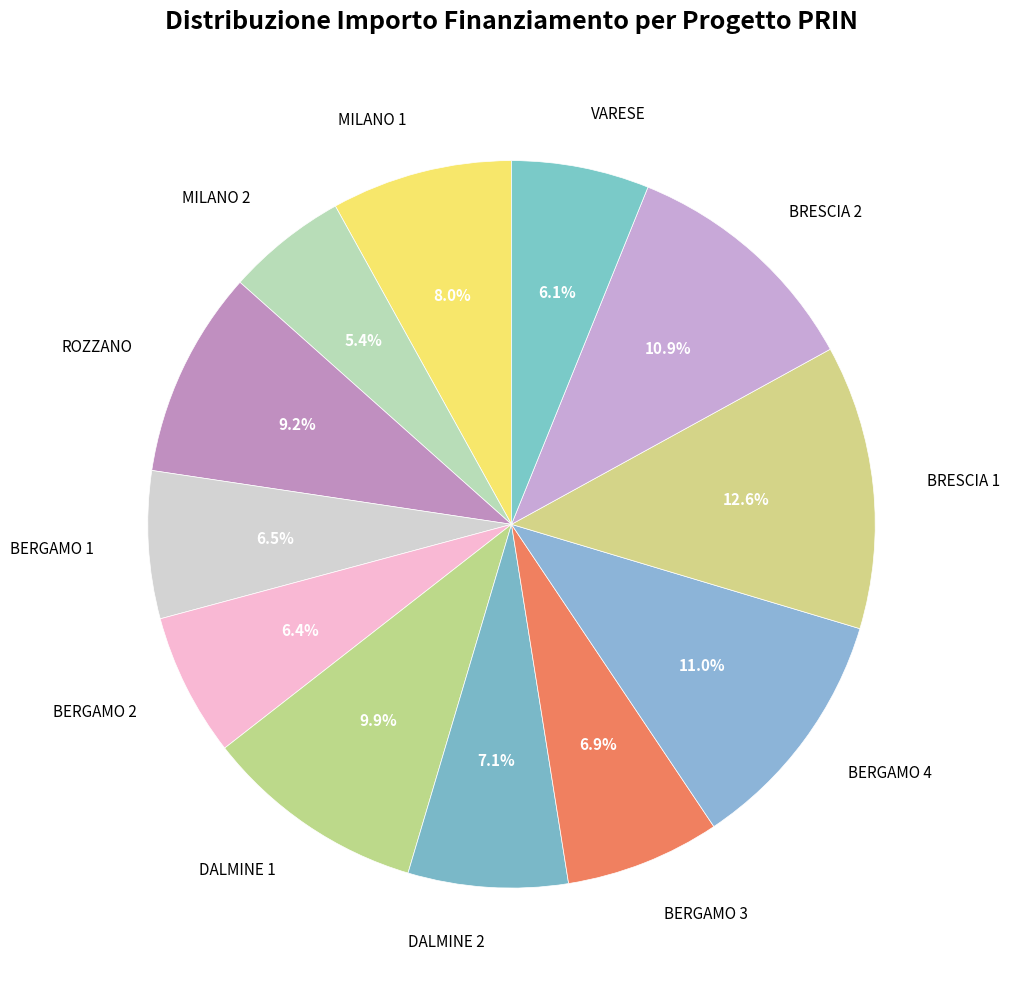

Which category has the smallest portion of the pie?

MILANO 2